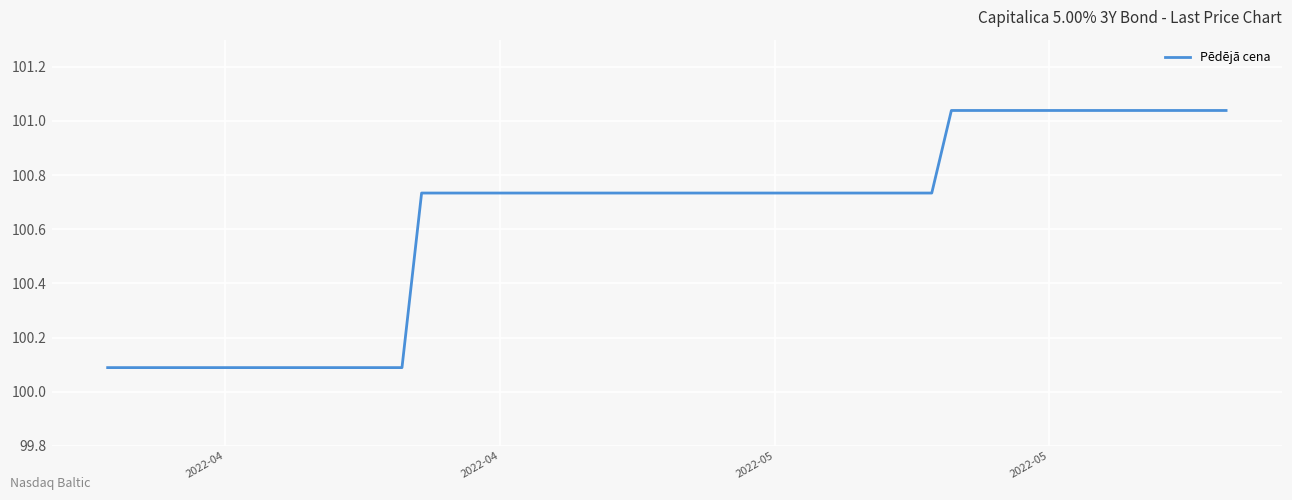

What is the average value?

100.6